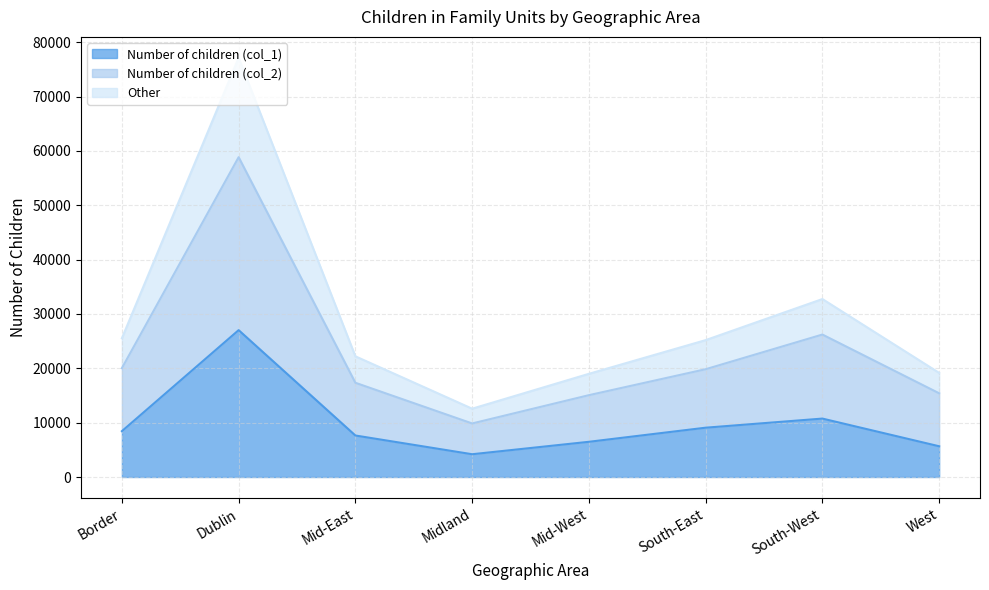

Between West and Dublin, which is larger?

Dublin